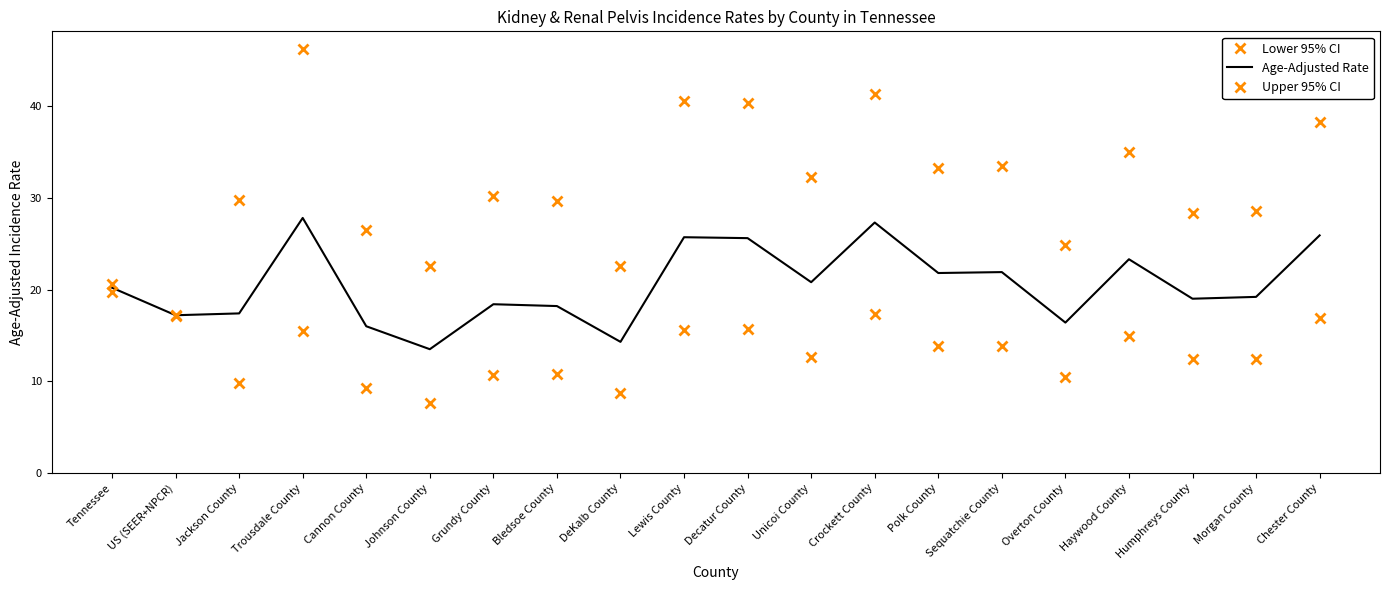

True or false: Upper 95% CI and Lower 95% CI intersect in this chart.

False